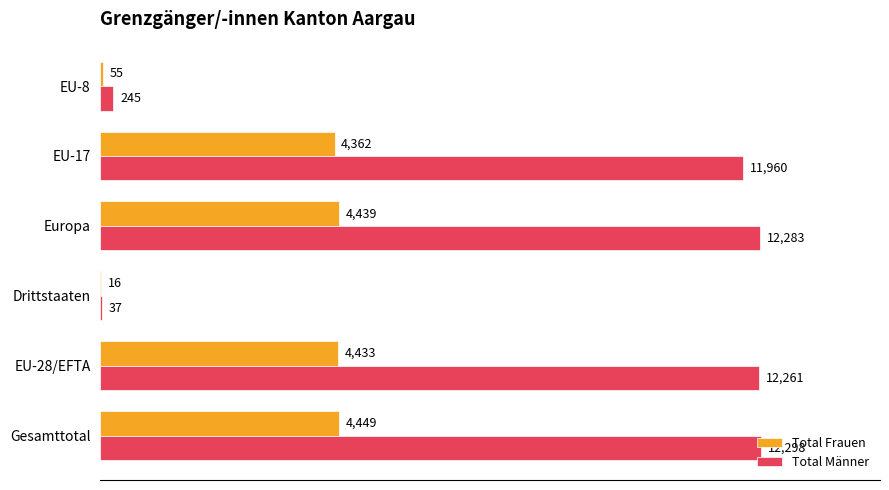

At which label does Total Männer reach its peak?

Gesamttotal